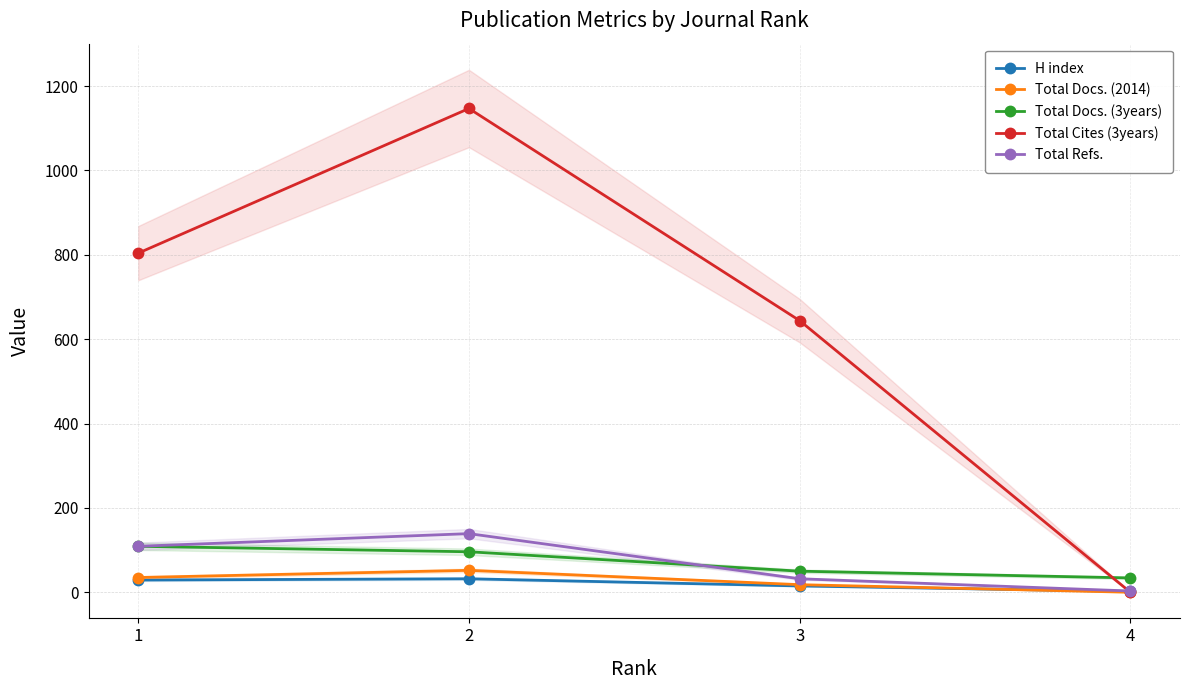

True or false: Total Refs. and Total Docs. (2014) cross at least once.

False